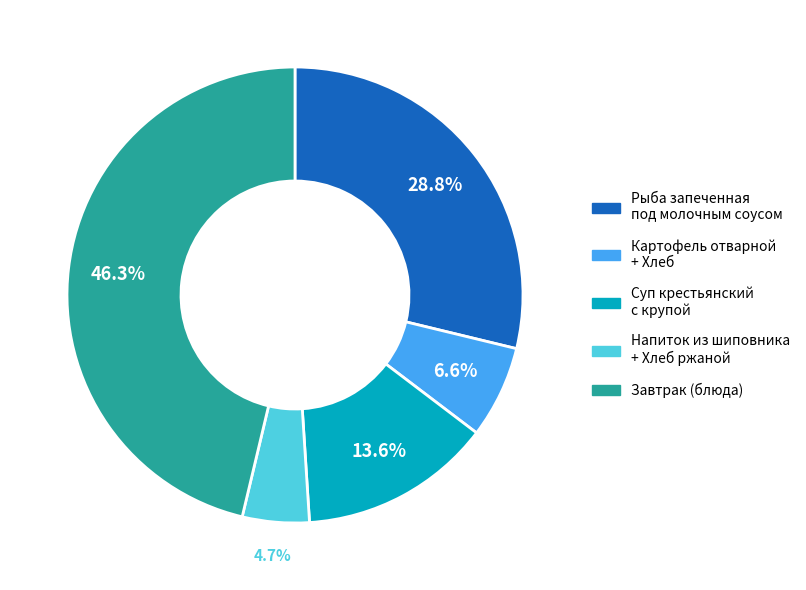

Is the sum of Суп крестьянский с крупой and Рыба запеченная под молочным соусом greater than half?

No